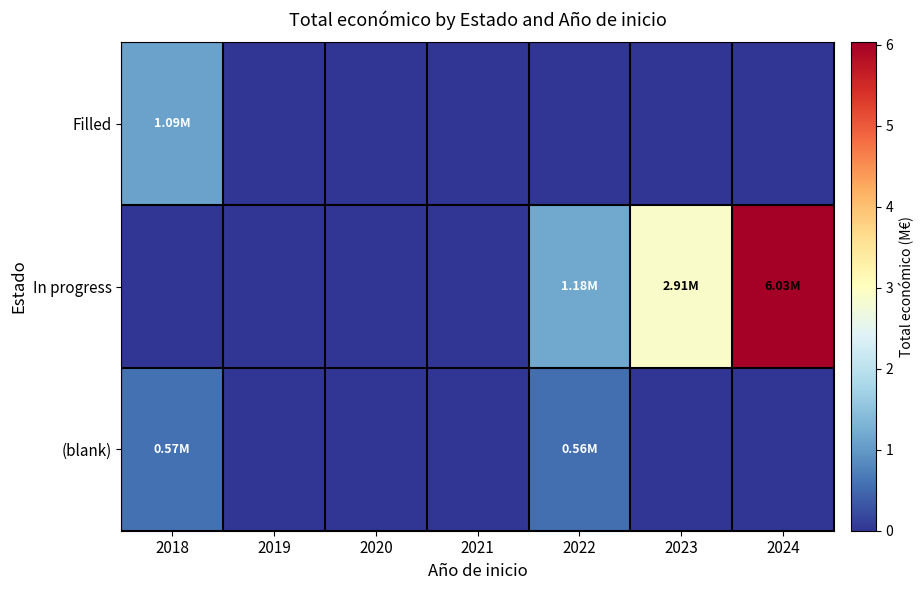

Which series has the widest spread of values?

In progress